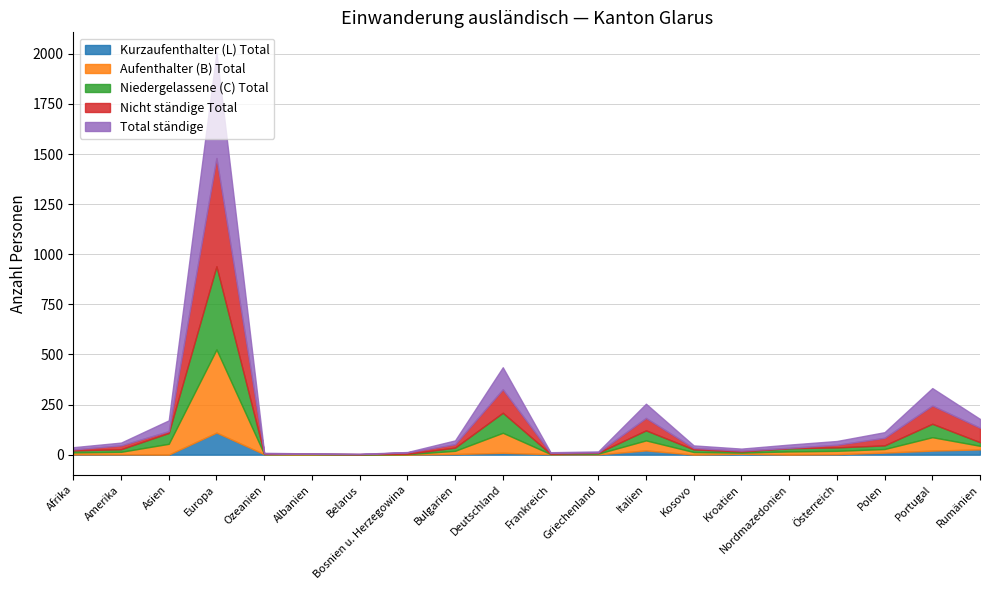

Where is Kurzaufenthalter (L) Total nearest to the value 55?

Rumänien